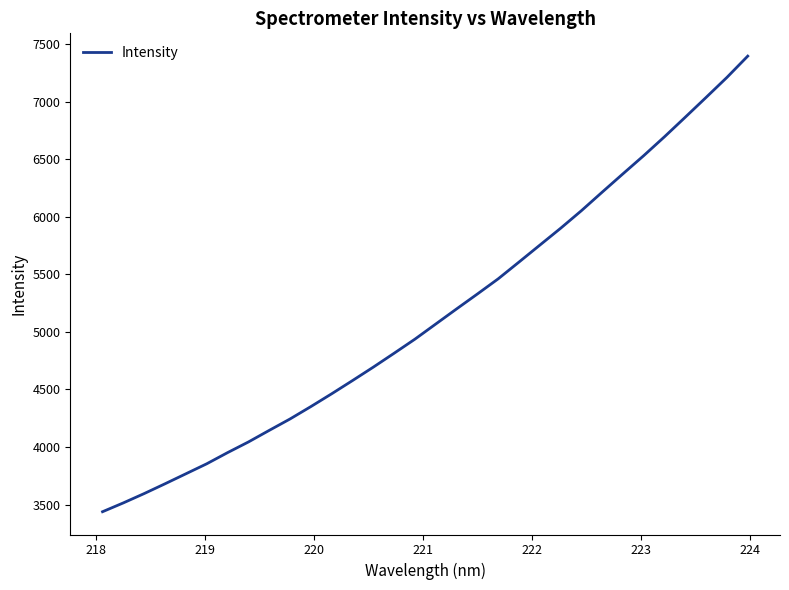

True or false: the data has more than 2 interior local peaks.

False